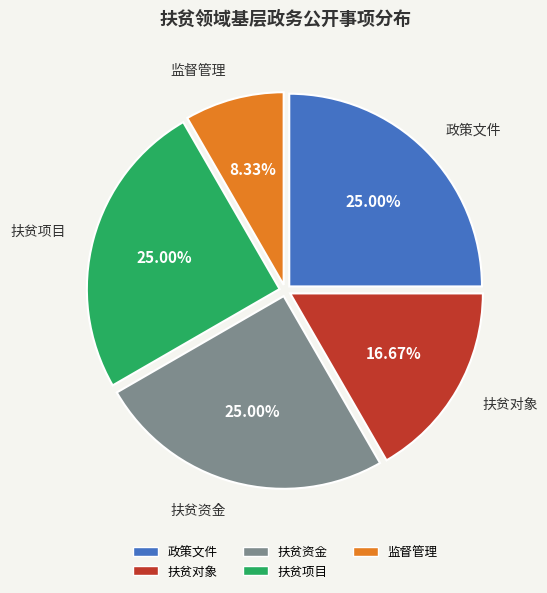

How many segments does this pie chart have?

5